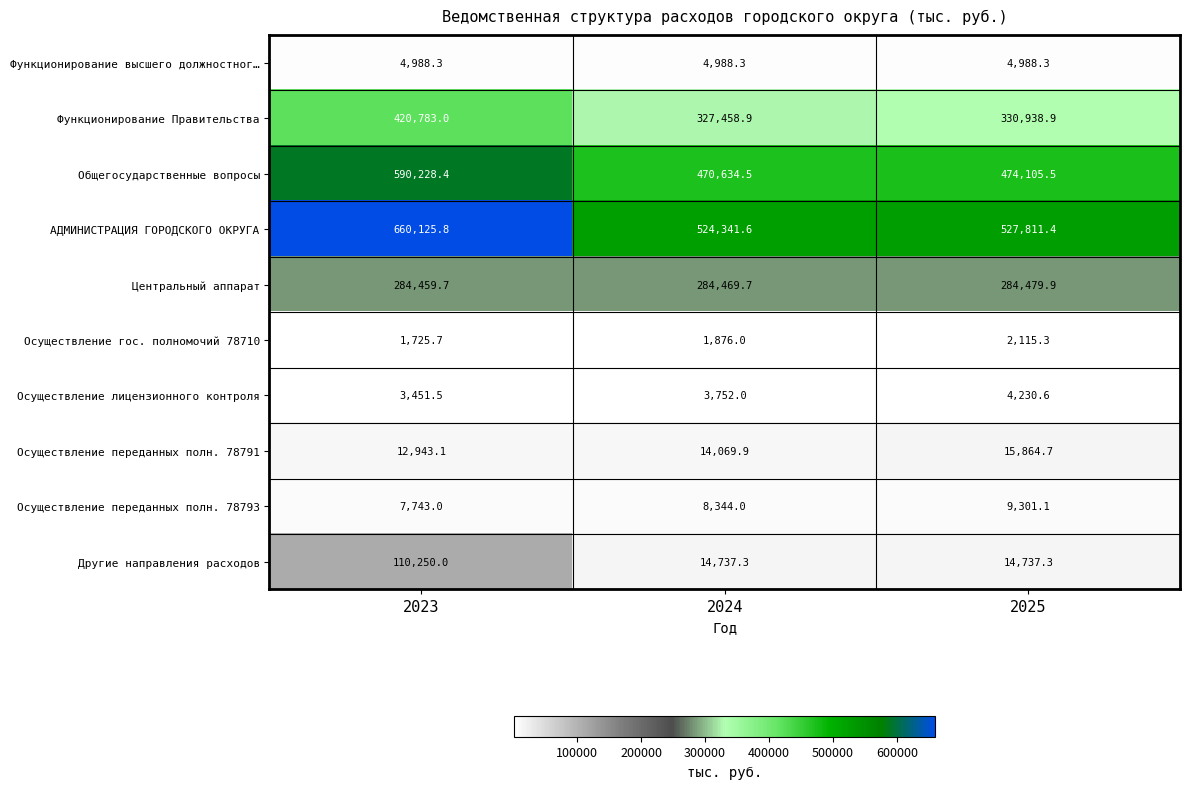

Is it true that Функционирование высшего должностног… equals 1358.1 at 2024?

False